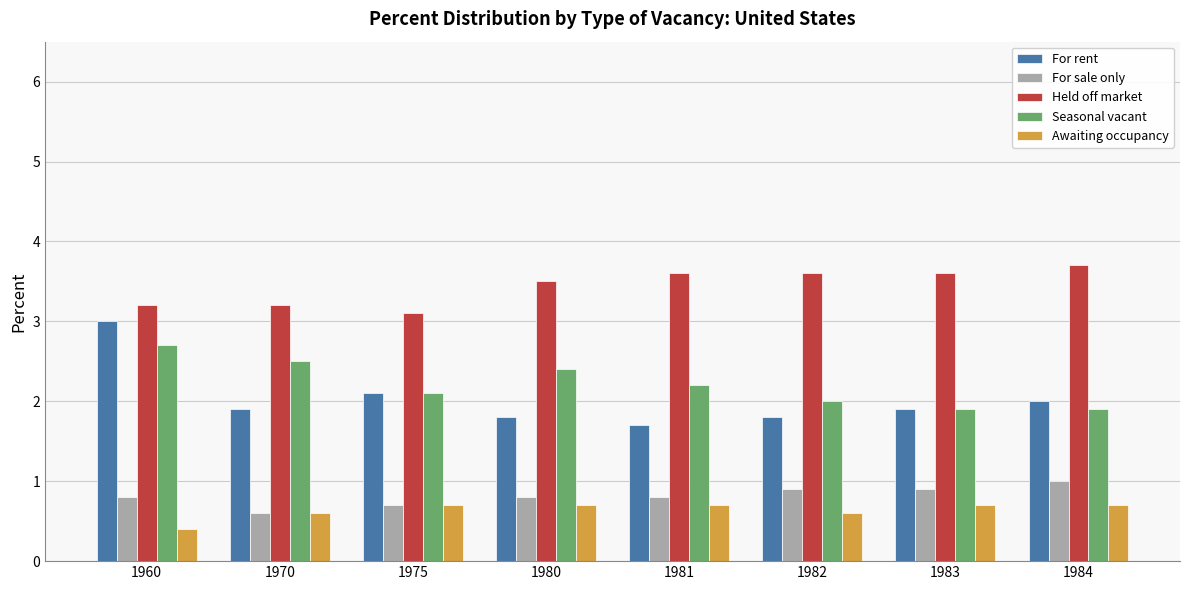

What is the sum of the For rent values at 1981 and 1983?

3.6